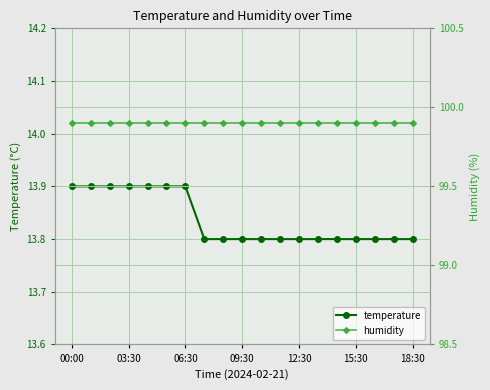

The temperature series shows 23.7 at 12:30. True or false?

False